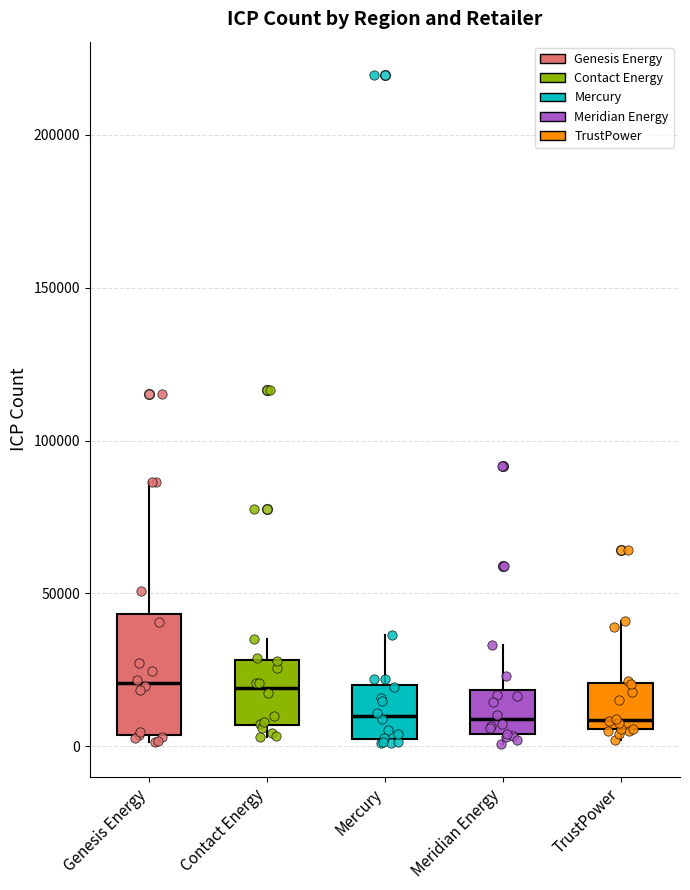

Where is the upper edge of the box for Genesis Energy on the y-axis? The values are not printed on the chart, so give them approximately, as read against the axis.

45000